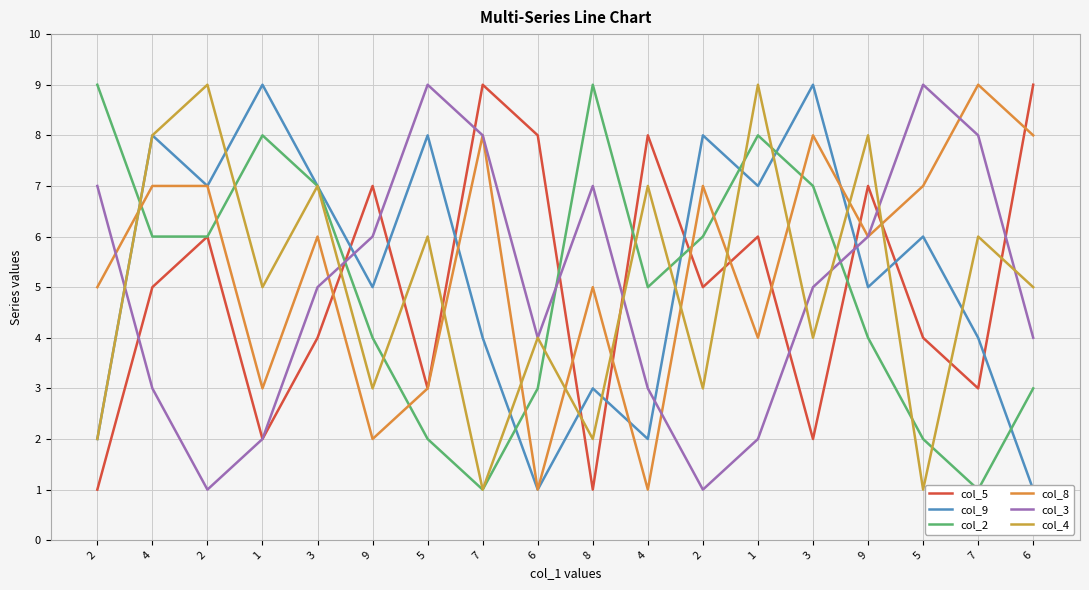

Count the number of categories in the chart.

18